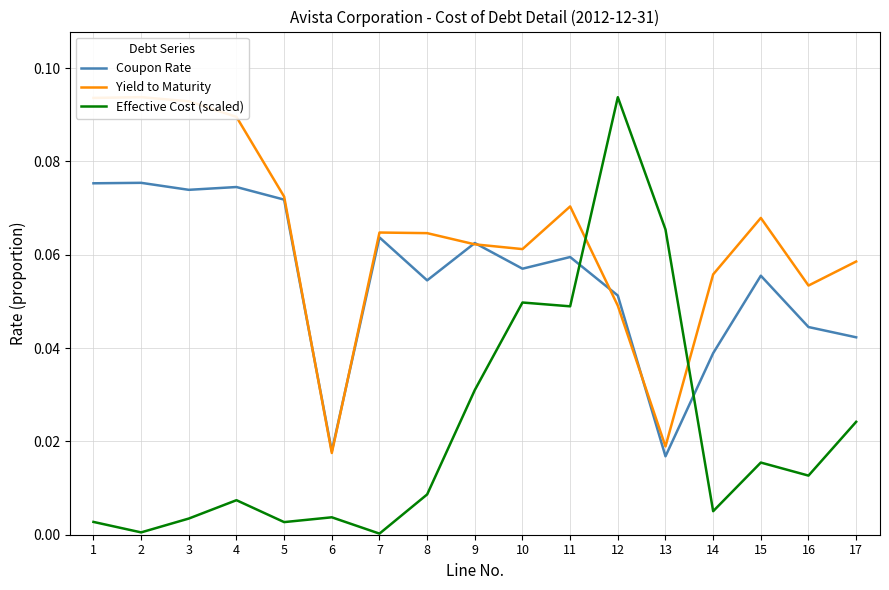

Is the value of Yield to Maturity at 5 greater than the value of Coupon Rate at 9?

Yes